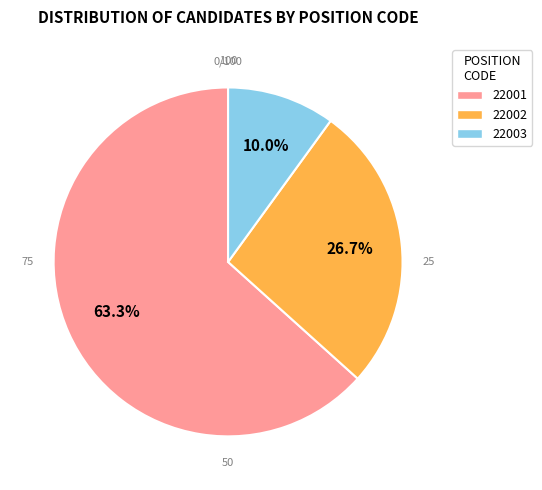

Rank the categories by value from highest to lowest.

22001, 22002, 22003